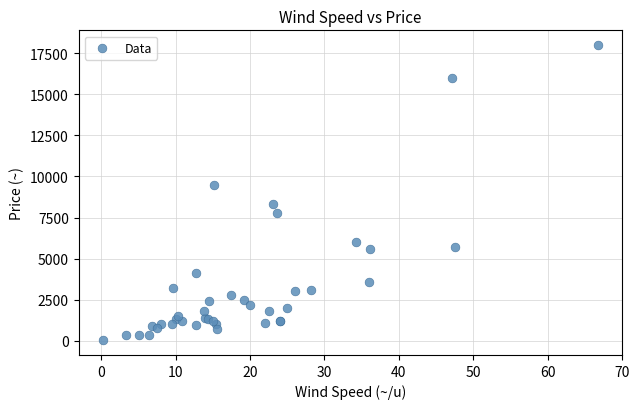

What Y value in the scatter plot is closest to 9015?

9500